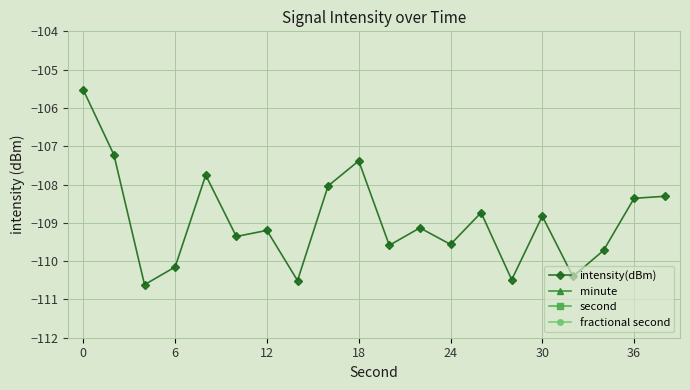

Rank the series by their maximum value, from highest to lowest.

second, minute, fractional second, intensity(dBm)